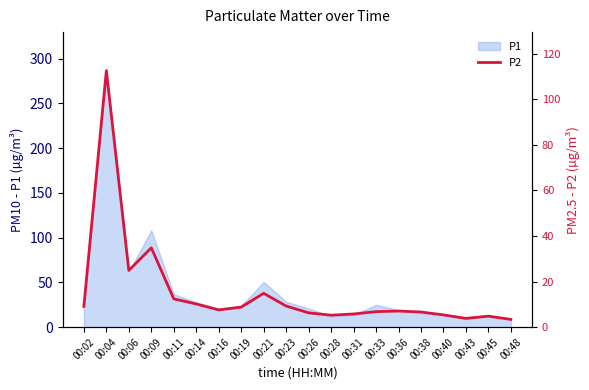

Where is P1 nearest to the value 147?

00:09